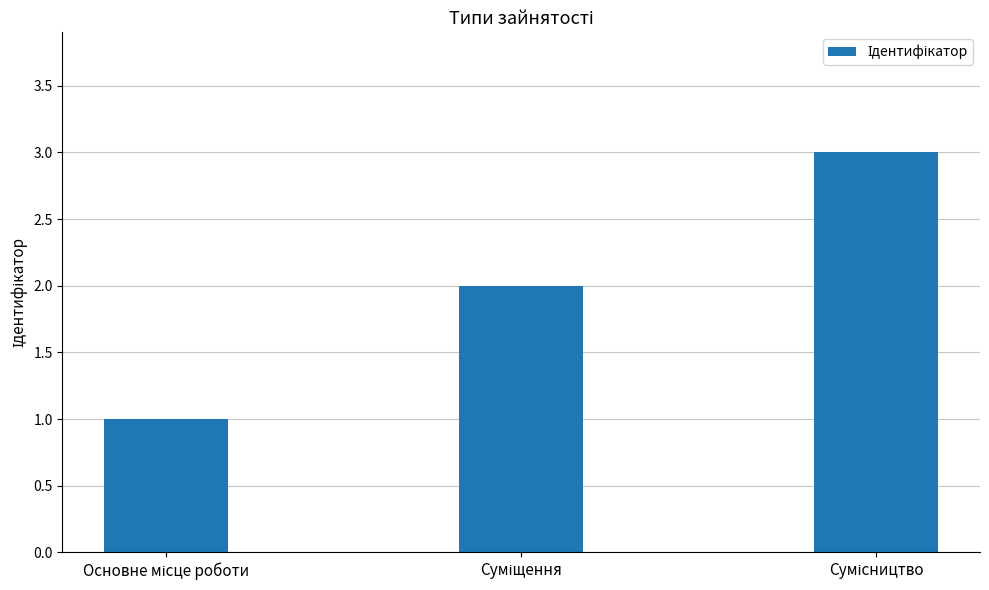

What is the maximum value shown in the chart?

3